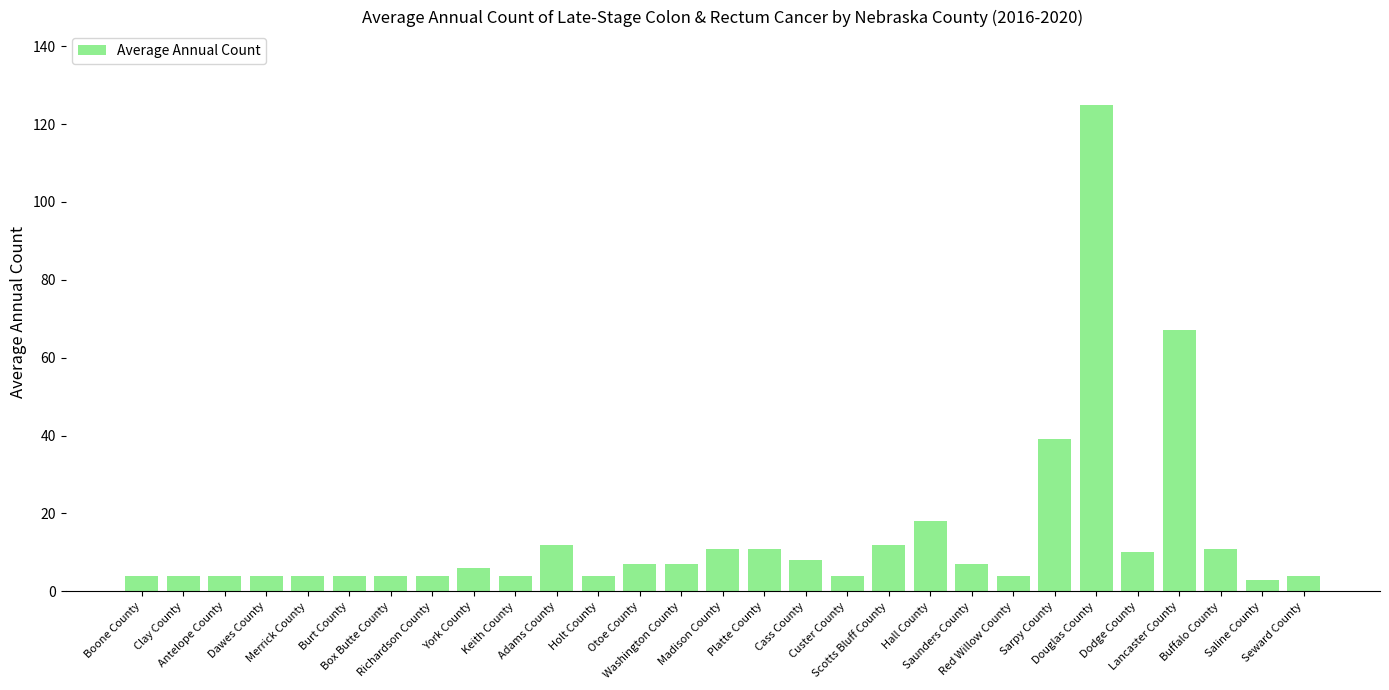

Which label corresponds to the largest value in the chart?

Douglas County